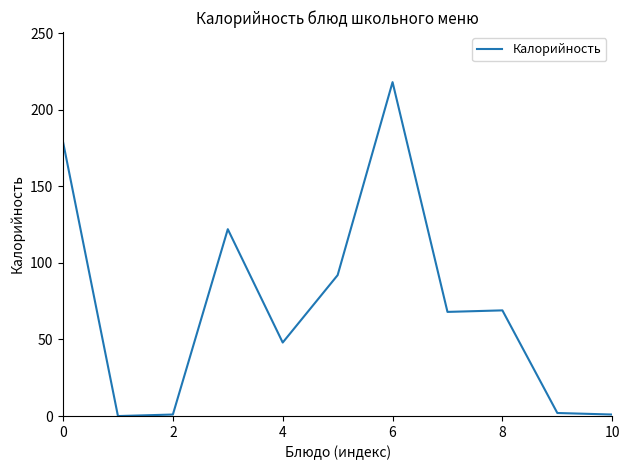

What is the average value?

73